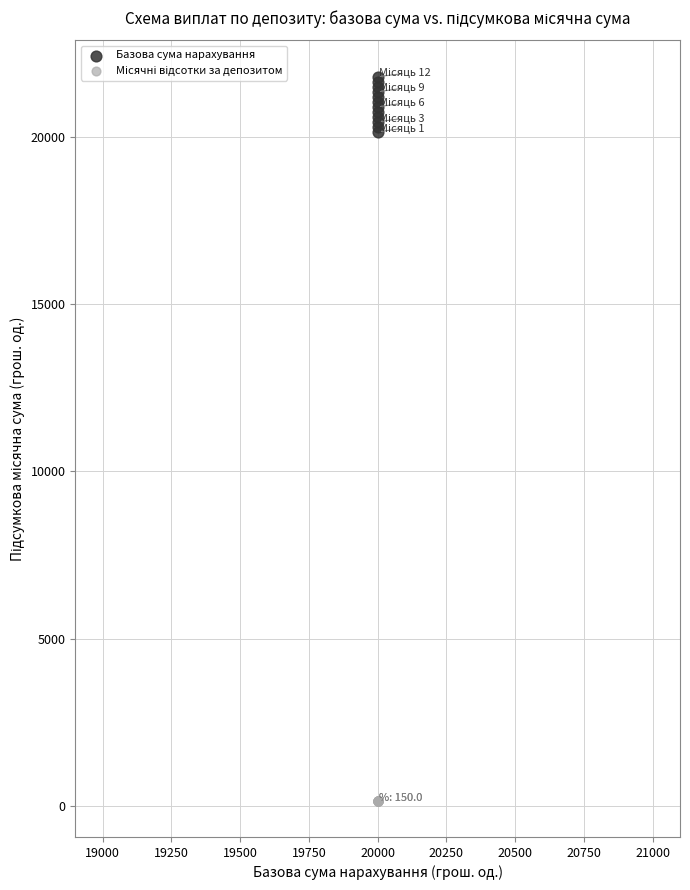

Which series reaches the maximum Y coordinate?

Базова сума нарахування